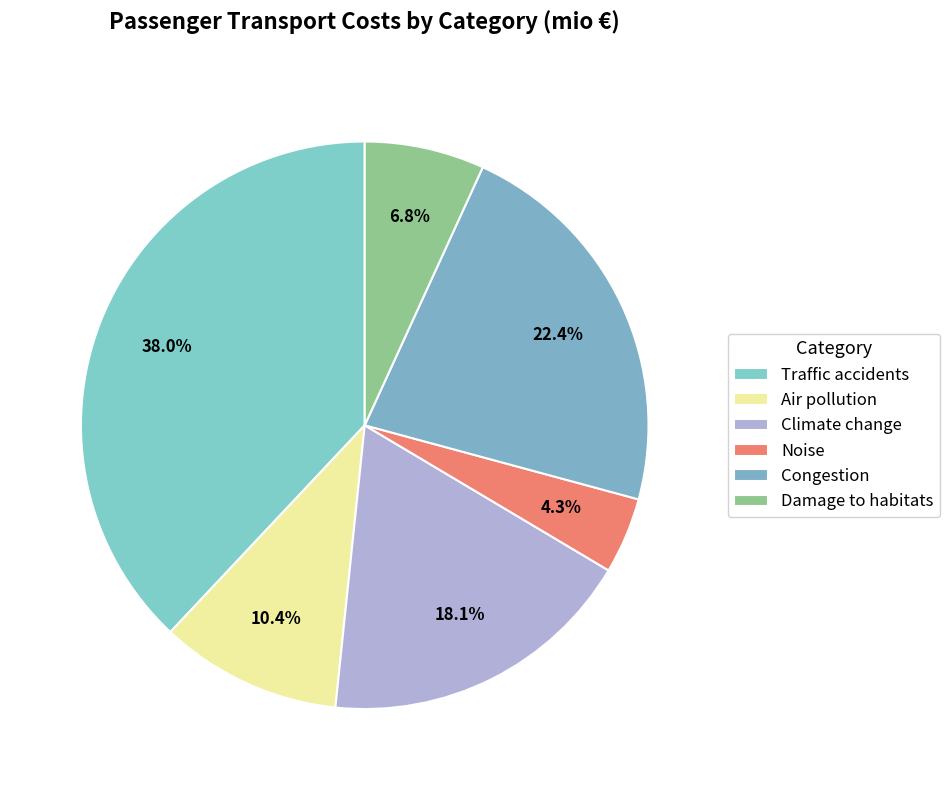

How many slices are in this pie chart?

6